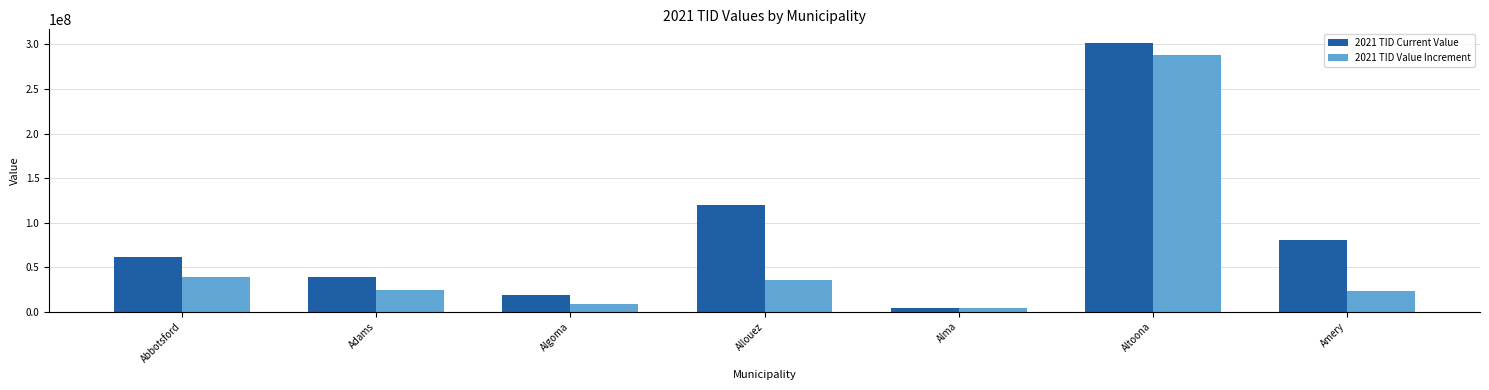

Which series has the largest total across all categories?

2021 TID Current Value